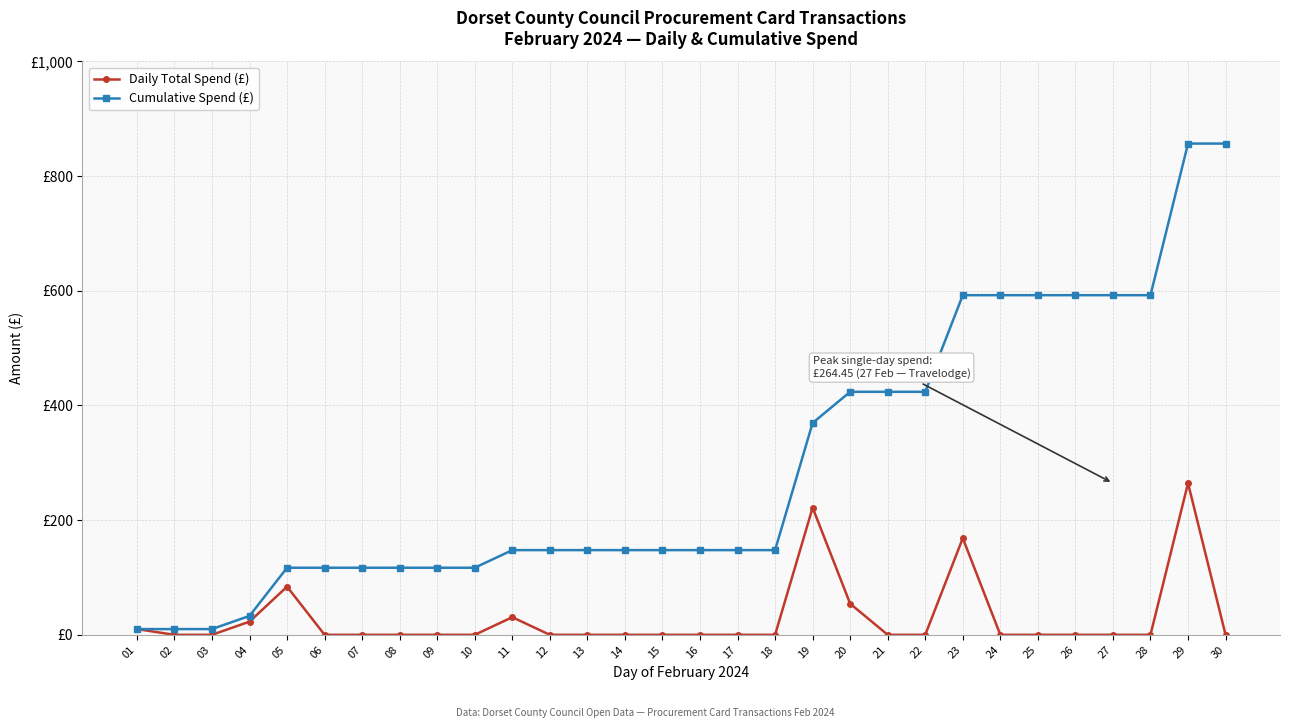

What are all the series names shown in the legend?

Daily Total Spend (£), Cumulative Spend (£)